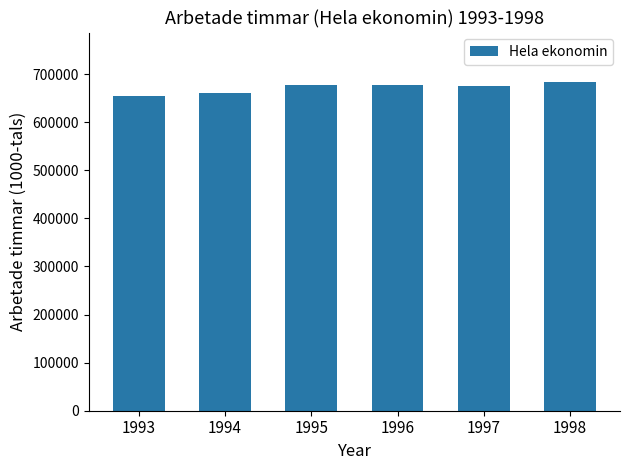

What is the value of the 3rd bar from the left?

677823